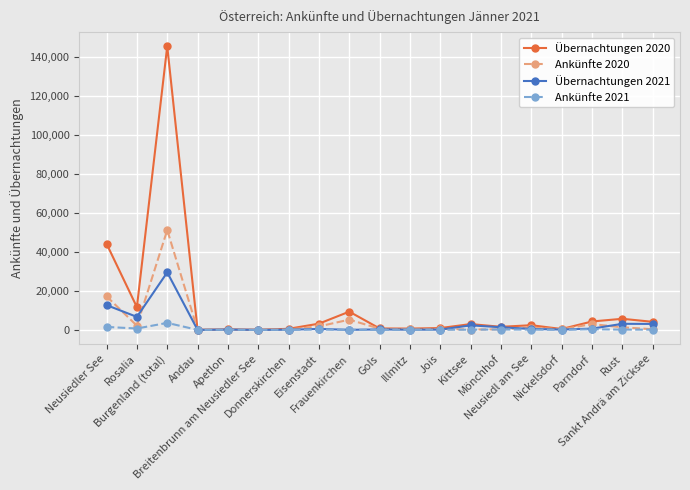

List the series in order of their peak value, lowest first.

Ankünfte 2021, Übernachtungen 2021, Ankünfte 2020, Übernachtungen 2020